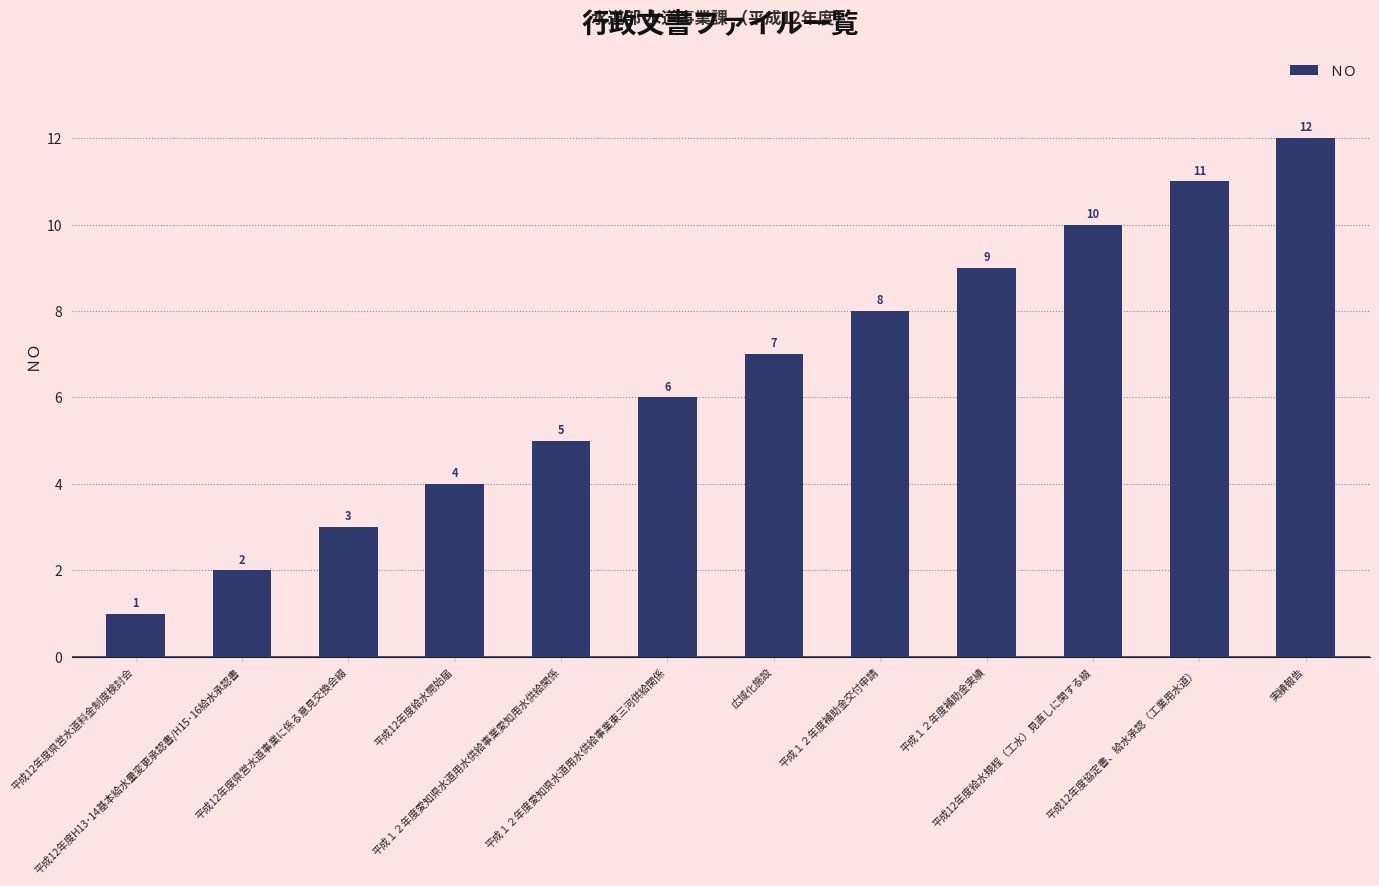

What is the change in value from 広域化施設 to 平成12年度給水規程（工水）見直しに関する綴?

+3